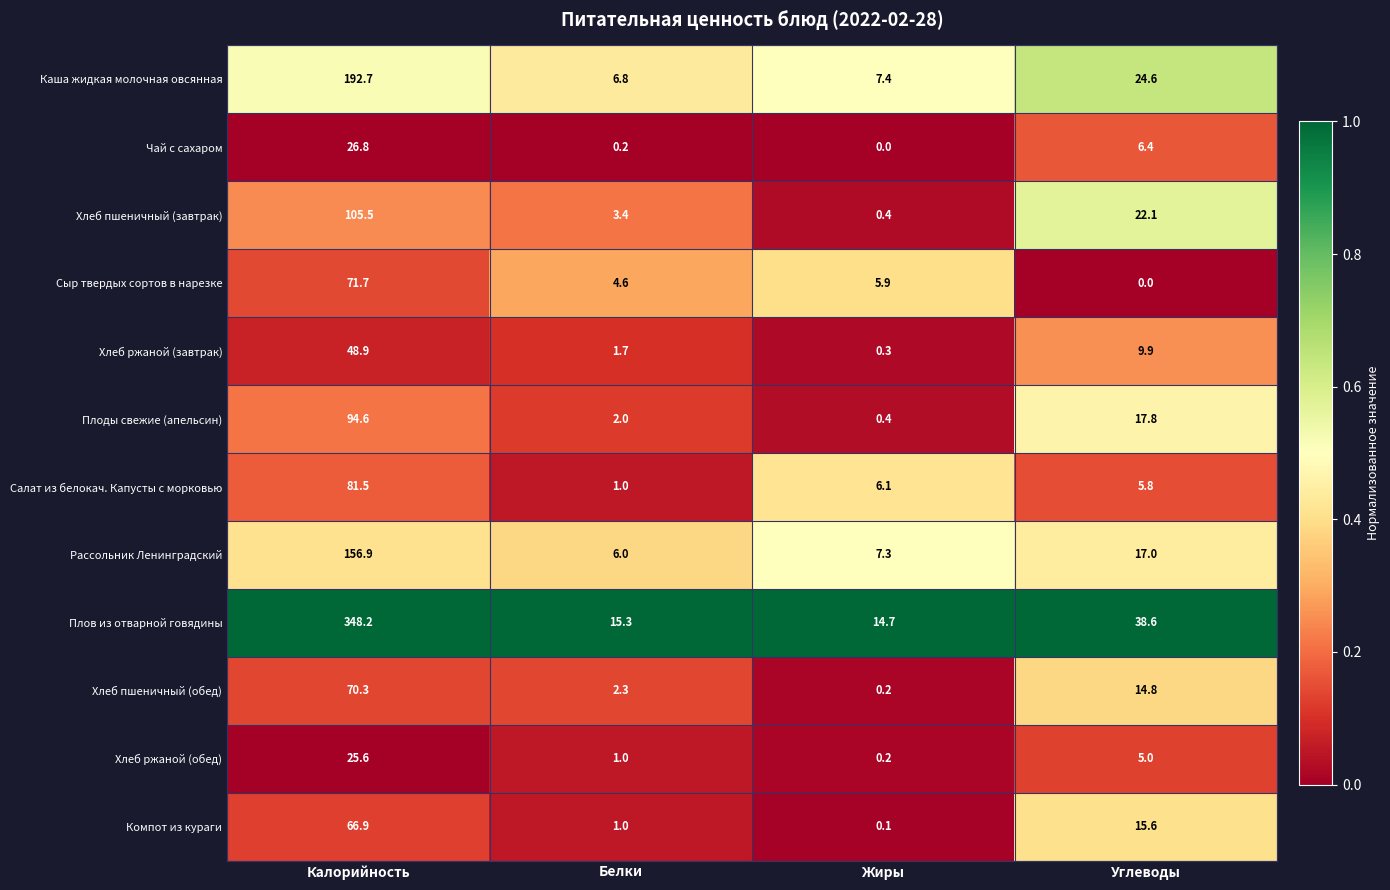

Which series has the largest range (max minus min)?

Плов из отварной говядины